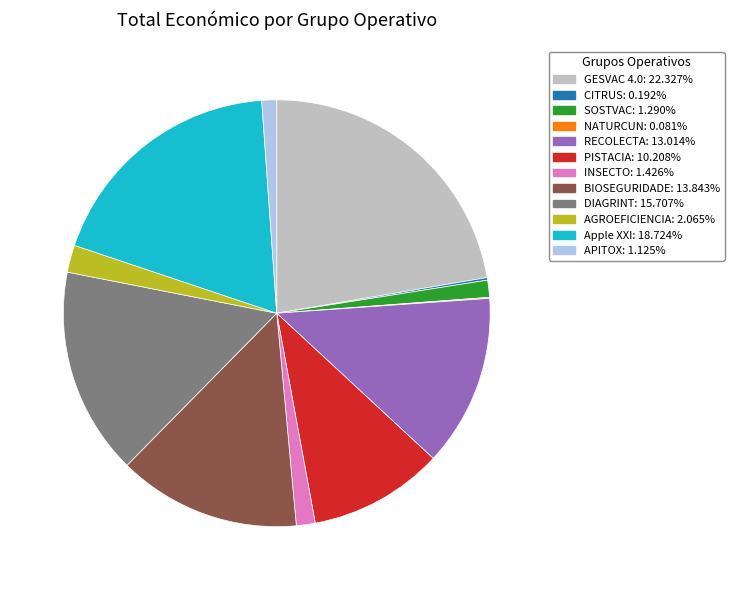

Does any single category account for the majority?

No